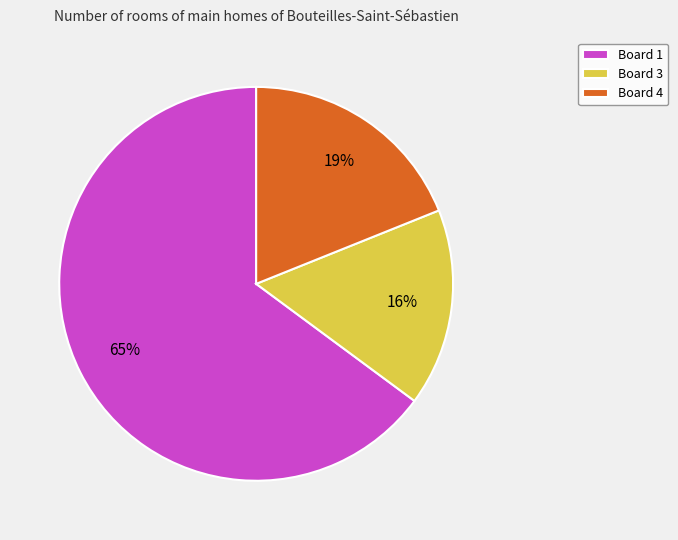

Is there any slice that represents more than half of the pie?

Yes